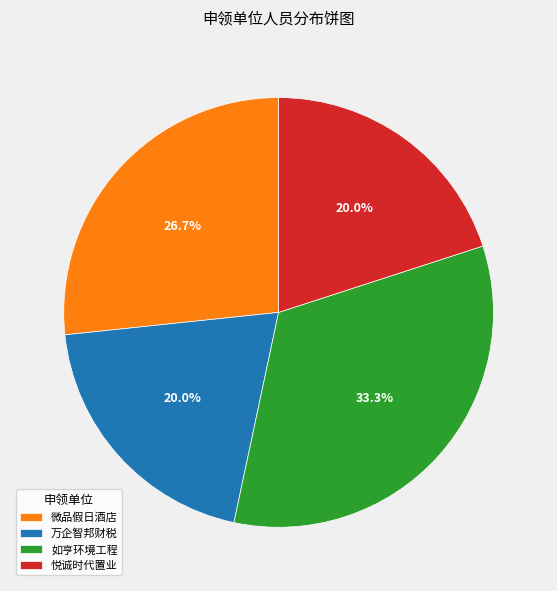

Count the number of slices in the pie.

4